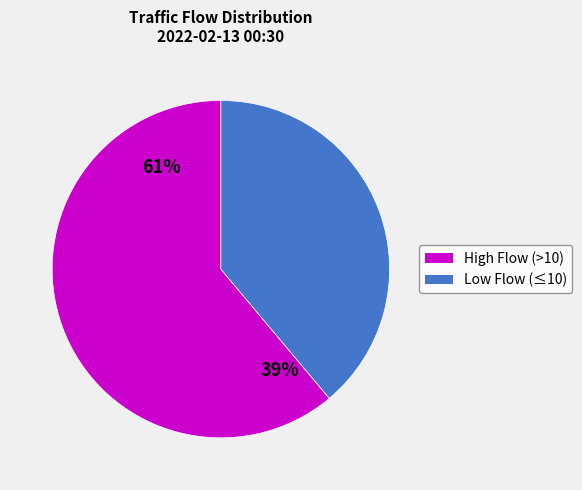

Does 1 account for over 50% of the chart?

No